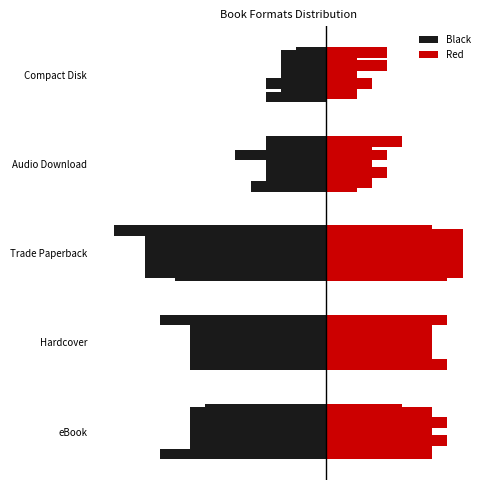

What is the difference between the maximum and minimum values in the Red series?

7